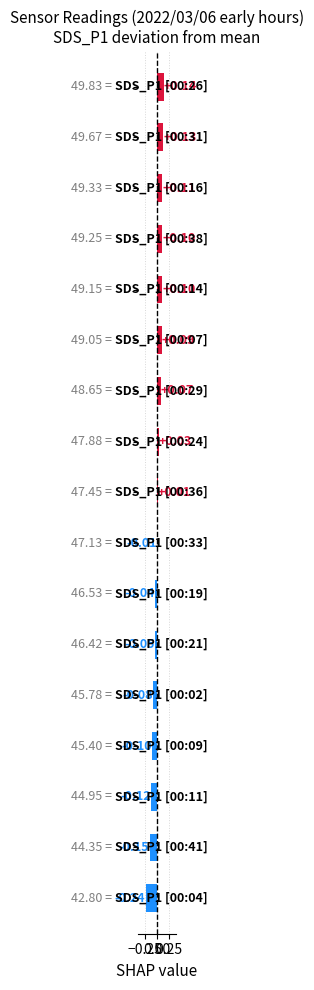

Does the chart contain any negative values?

Yes